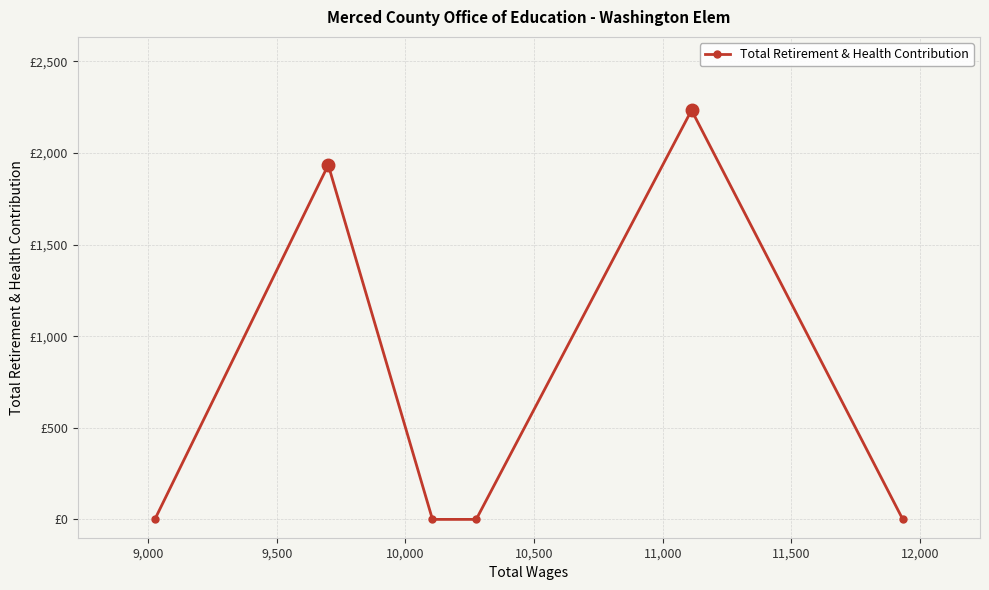

Count the number of categories in the chart.

6